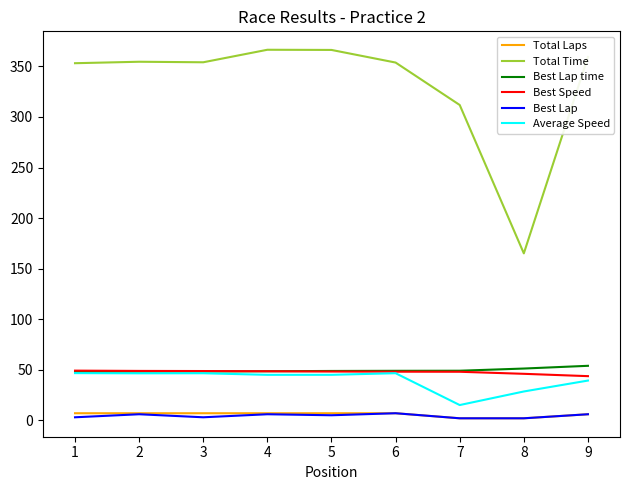

Which series has the largest range (max minus min)?

Total Time